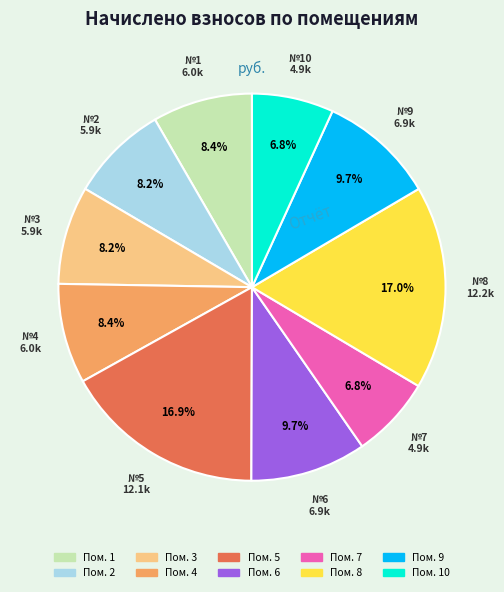

Is there any slice that represents more than half of the pie?

No